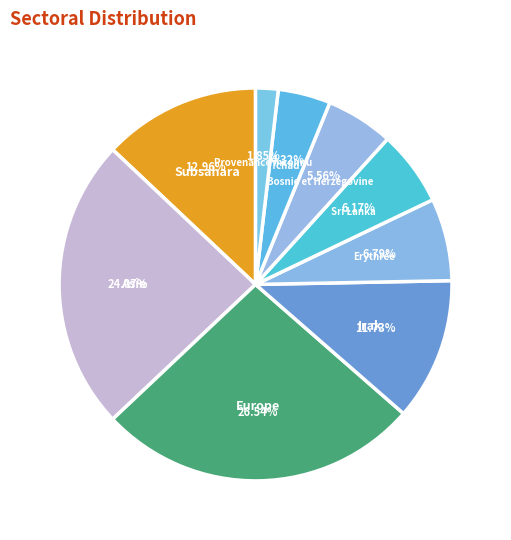

To the nearest percent, what percentage of the pie is Tchad?

4%